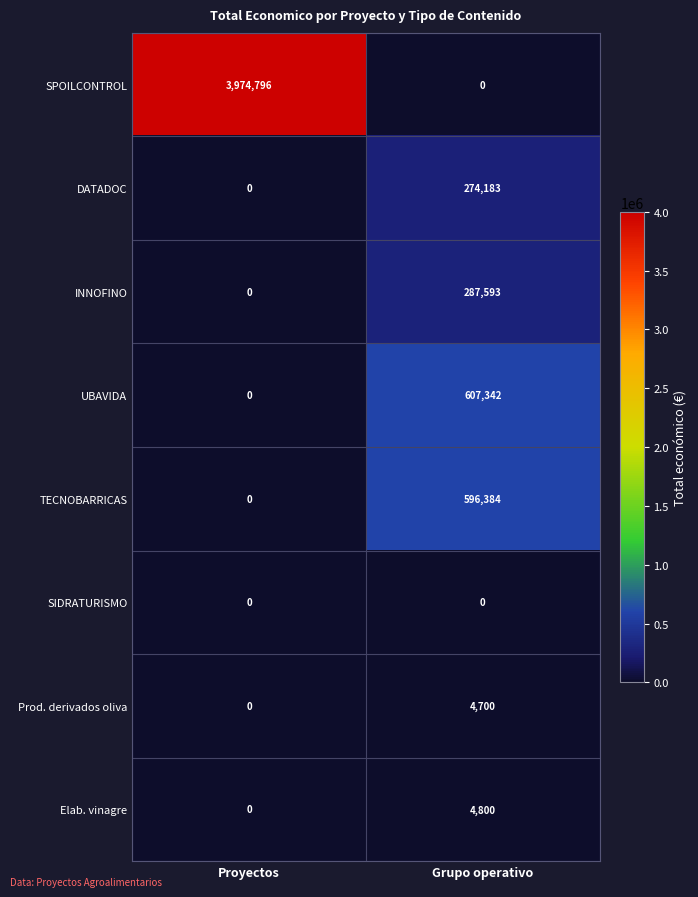

Rank the series by their maximum value, from highest to lowest.

SPOILCONTROL, UBAVIDA, TECNOBARRICAS, INNOFINO, DATADOC, Elab. vinagre, Prod. derivados oliva, SIDRATURISMO